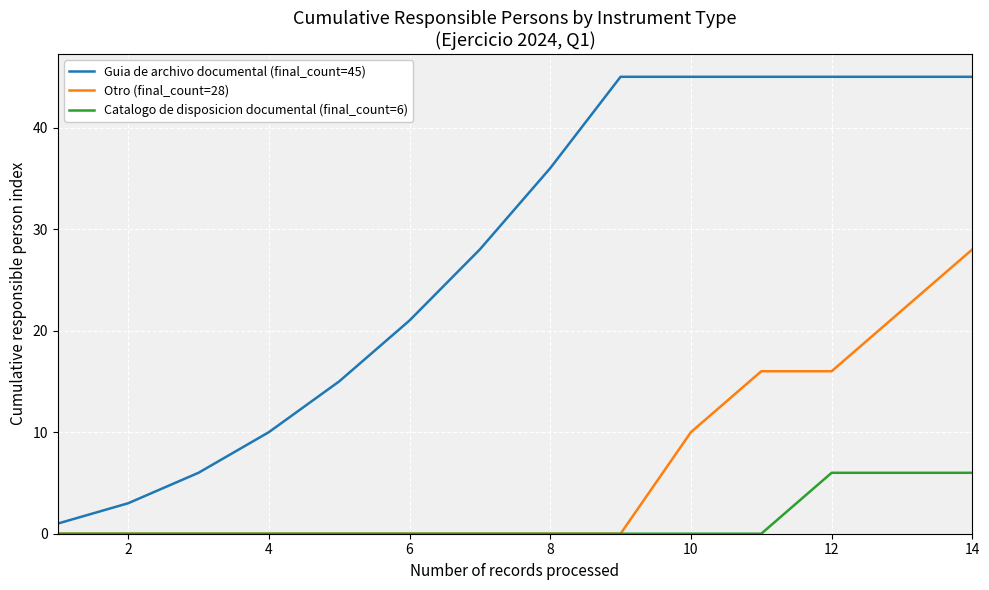

Which series has the widest spread of values?

Guia de archivo documental (final_count=45)